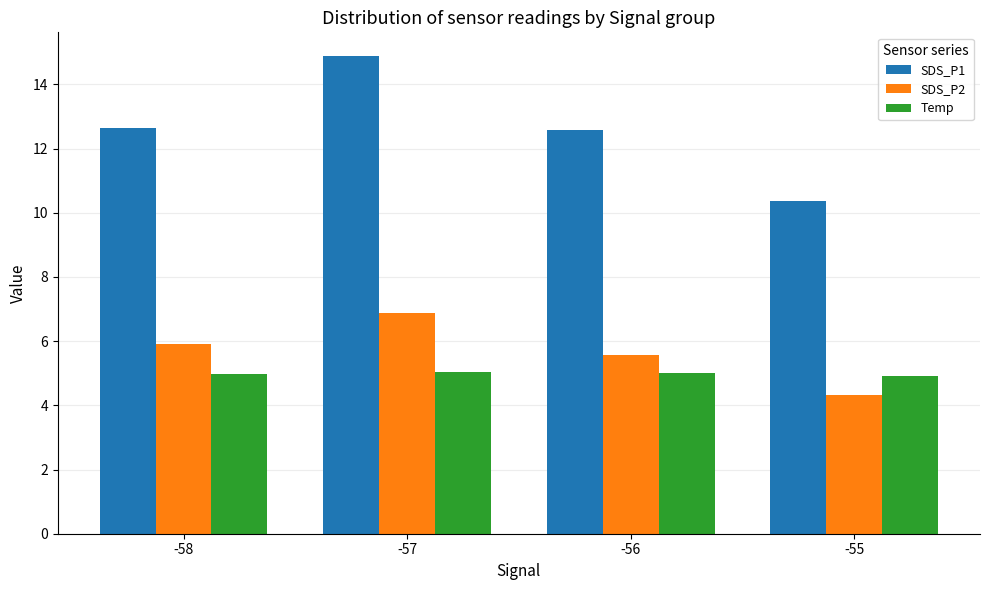

What is the difference between the SDS_P1 values at -55 and -58?

2.3